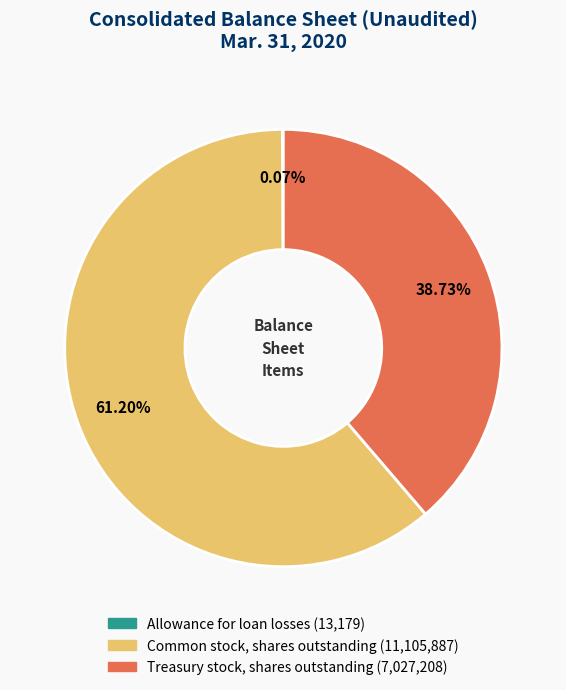

Which slice is the largest?

Common stock, shares outstanding